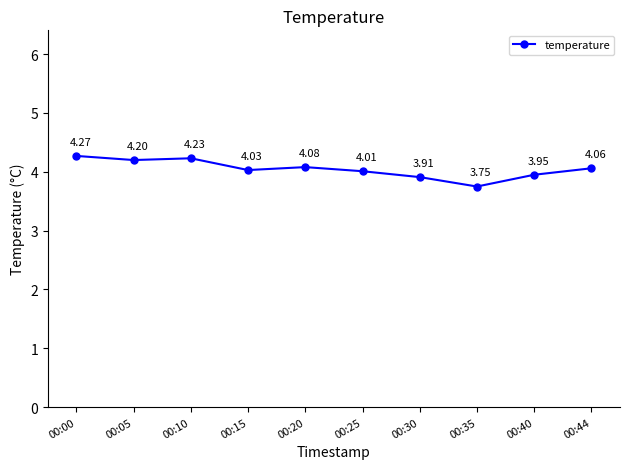

How many interior local valleys (lower than both neighbors) does the data have?

3